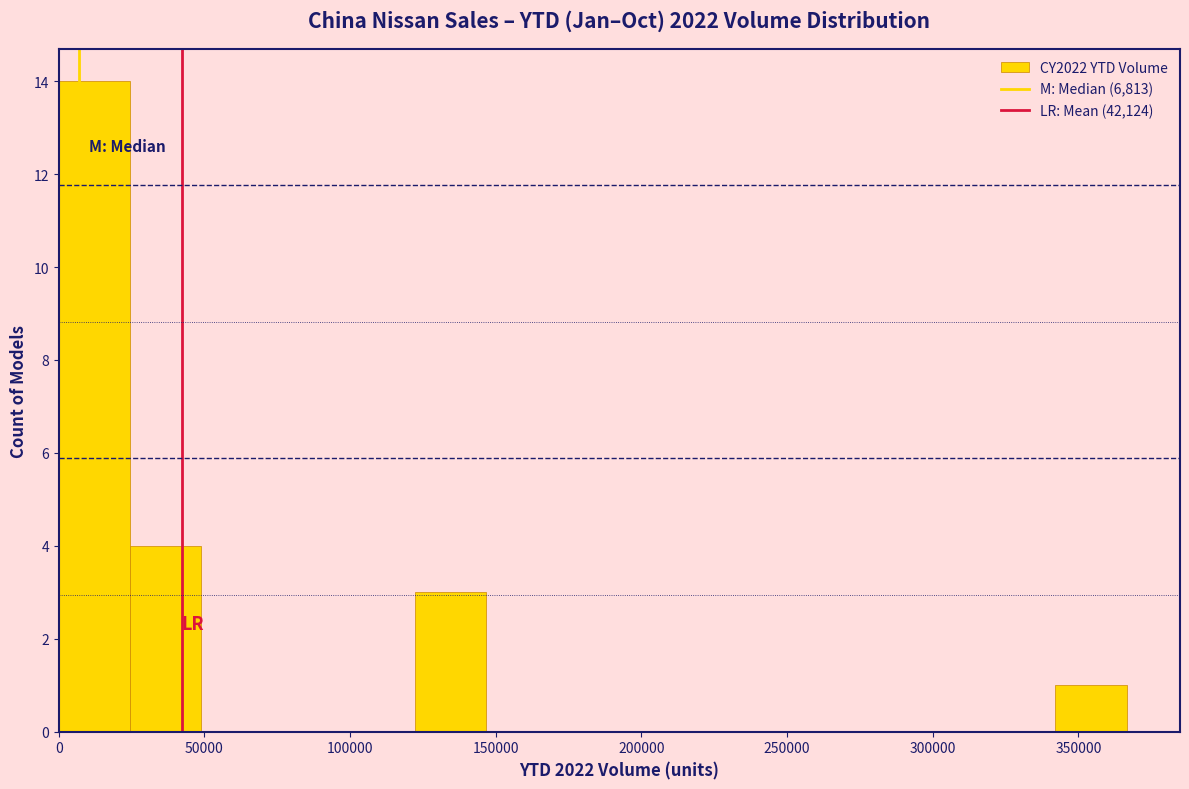

Over which range of the x-axis is the bar tallest?

0 to 25000